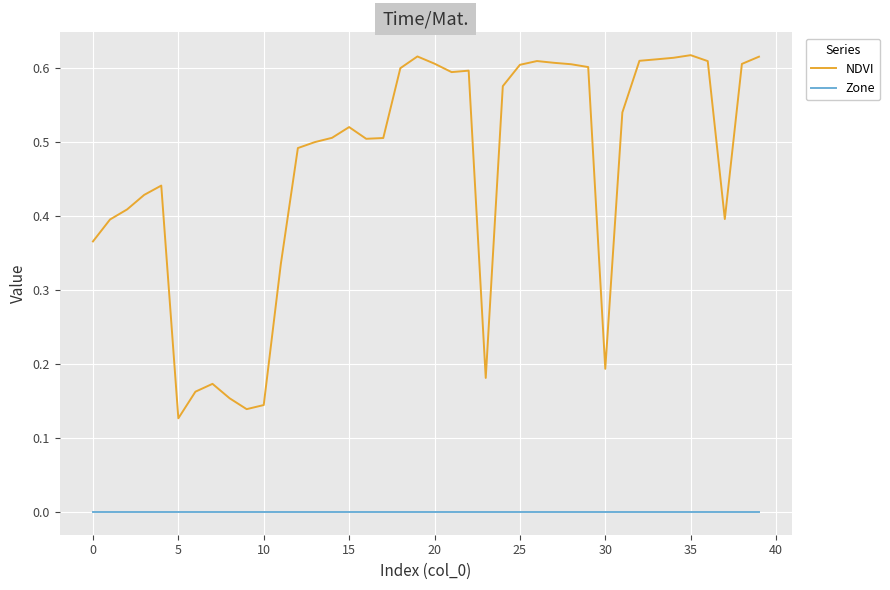

Count the number of data series in this chart.

2